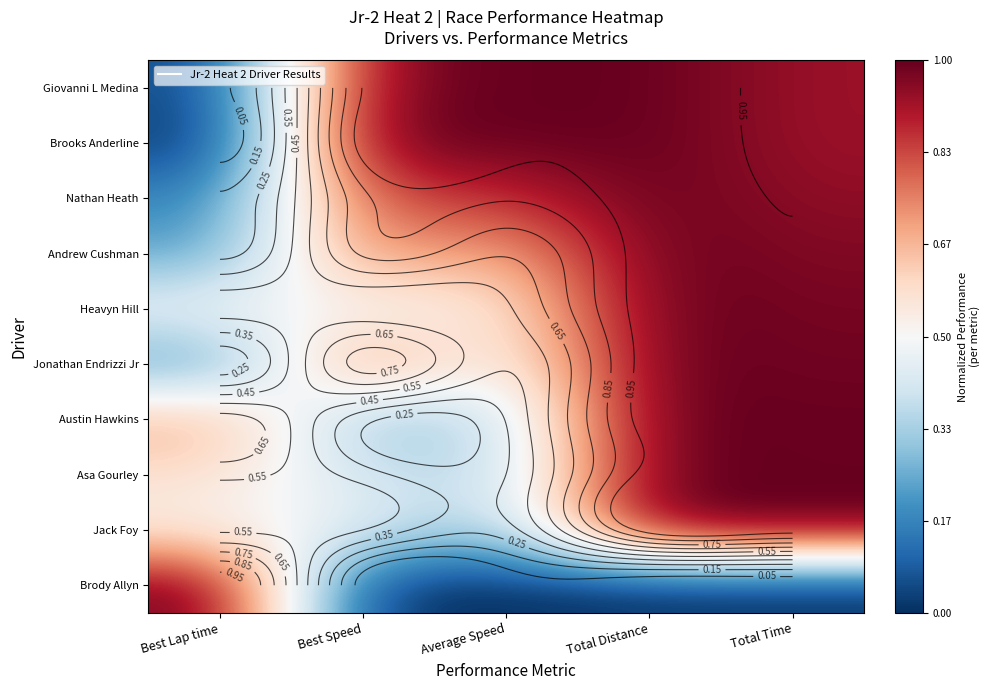

At which category does the chart reach its peak across all series?

Average Speed